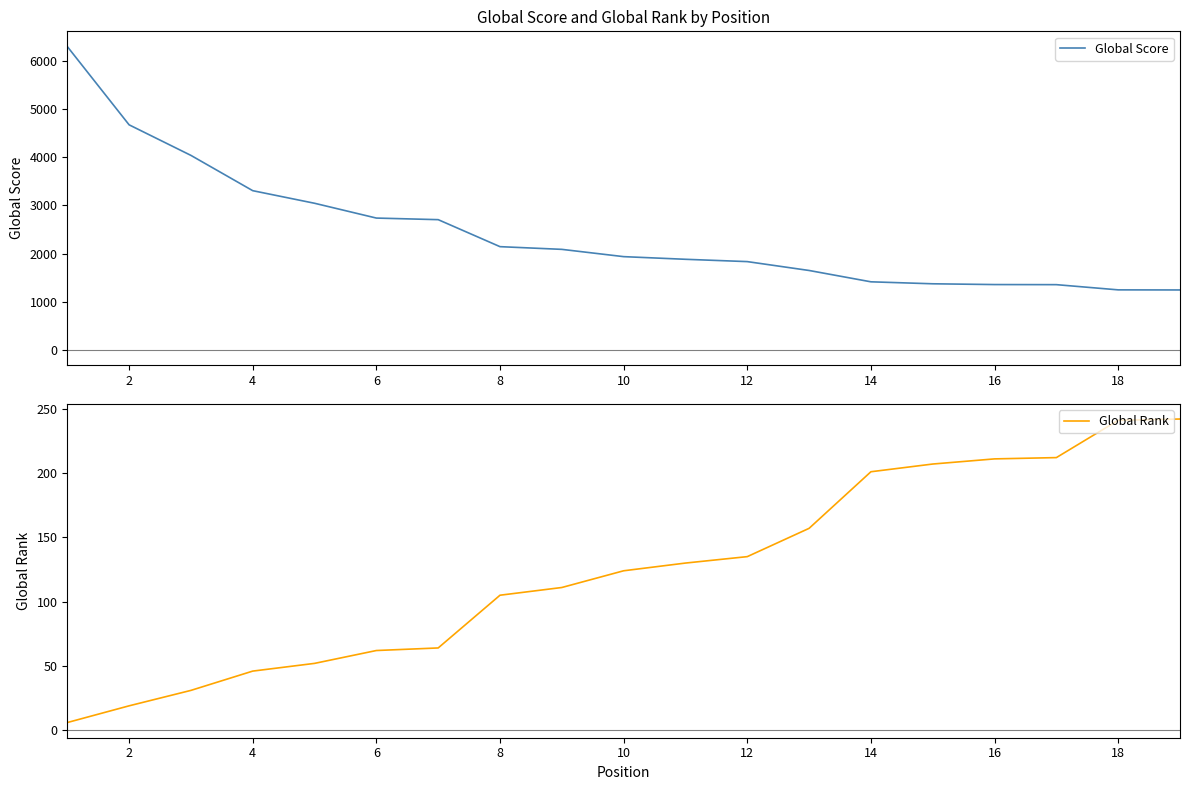

True or false: Global Rank and Global Score intersect in this chart.

False